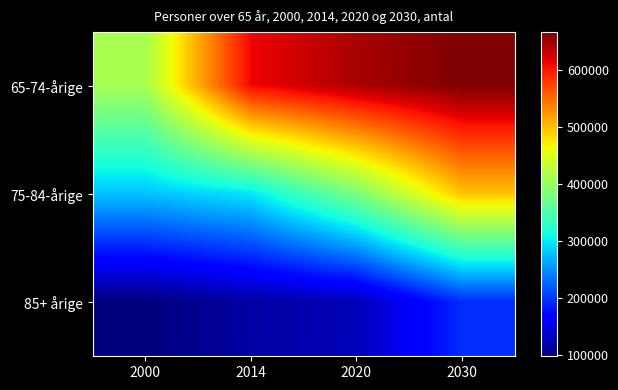

List the series in order of their overall mean, highest first.

65-74-årige, 75-84-årige, 85+ årige